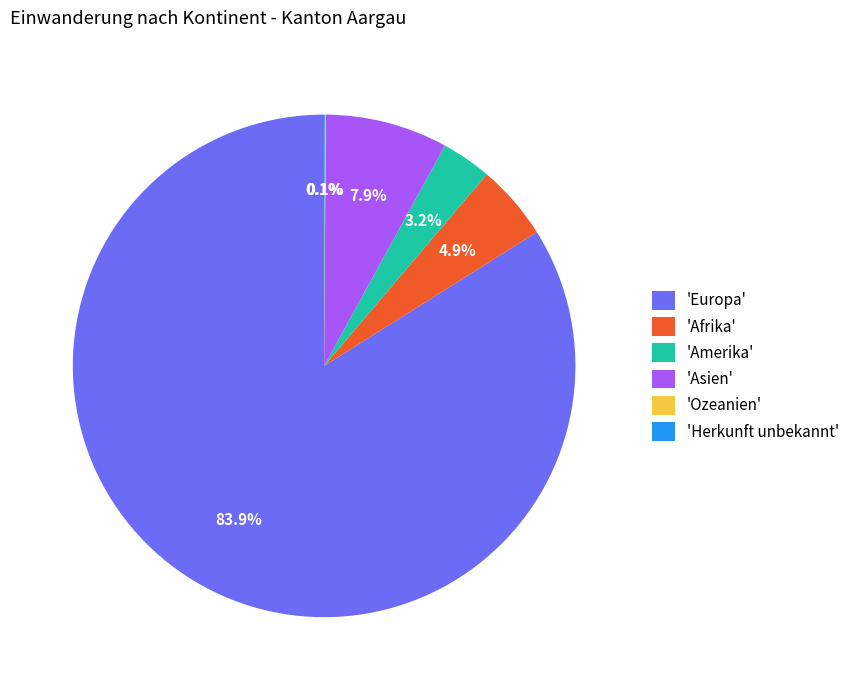

Is the sum of 'Asien' and 'Afrika' greater than half?

No